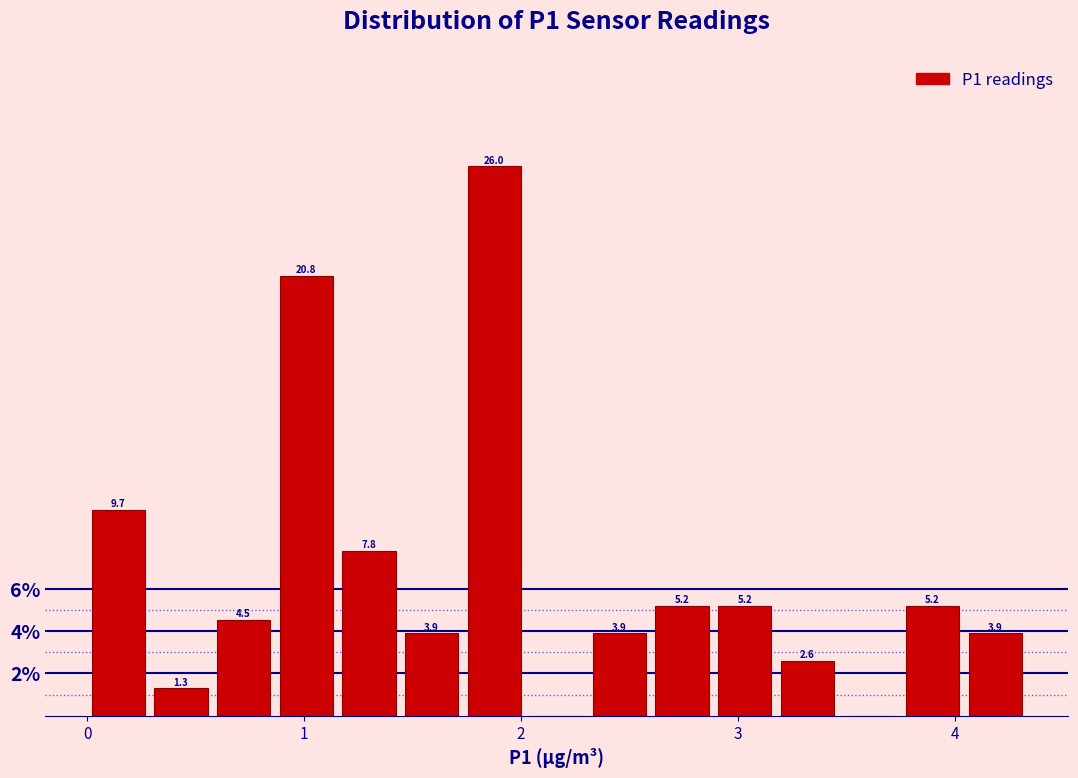

Around what value on the x-axis is the tallest bar? Give the approximate position of its centre, as read against the axis.

1.9